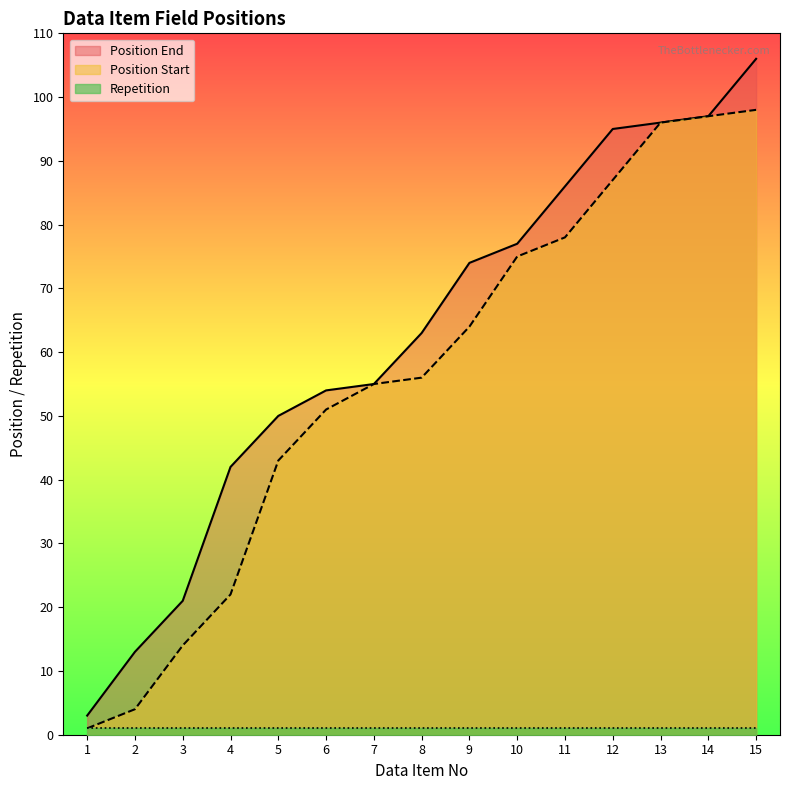

True or false: Position End and Position Start intersect in this chart.

False